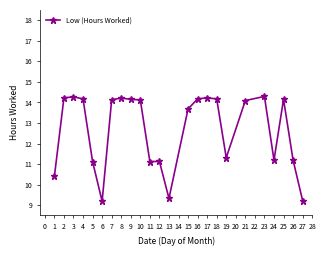

How many lines are shown in the chart?

1